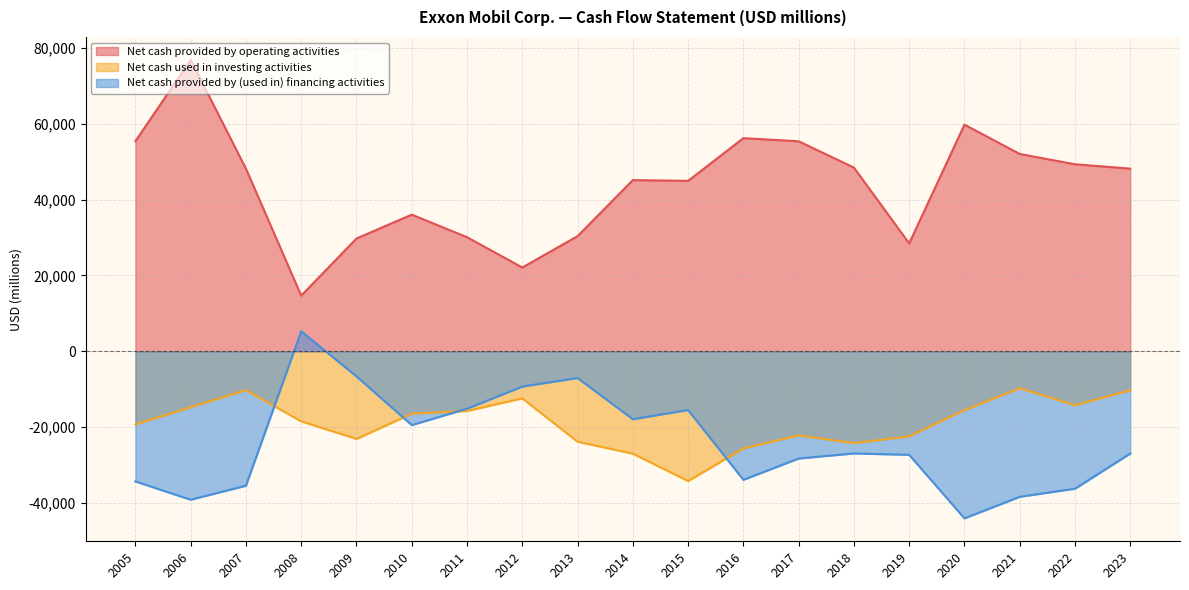

The Net cash provided by operating activities series shows 48138 at 2023. True or false?

True